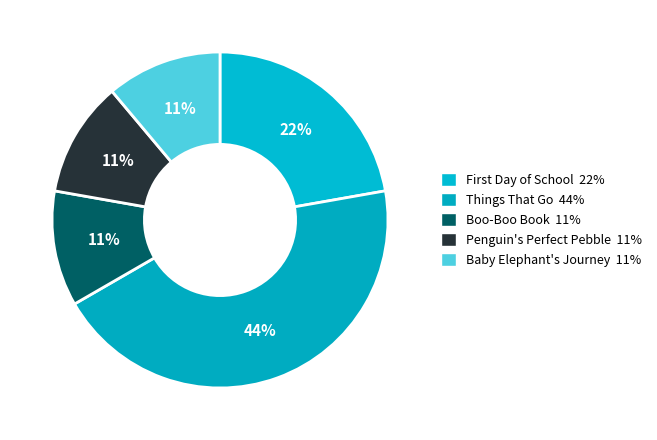

What portion of the pie excludes Baby Elephant's Journey?

88.9%